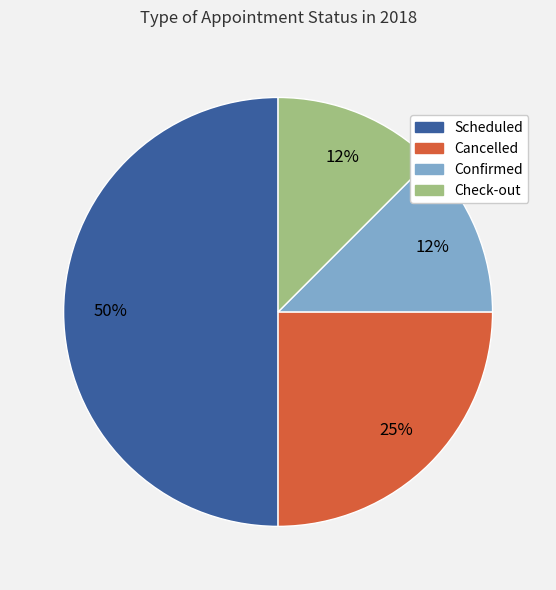

The Confirmed slice represents 12% of the pie. True or false?

True